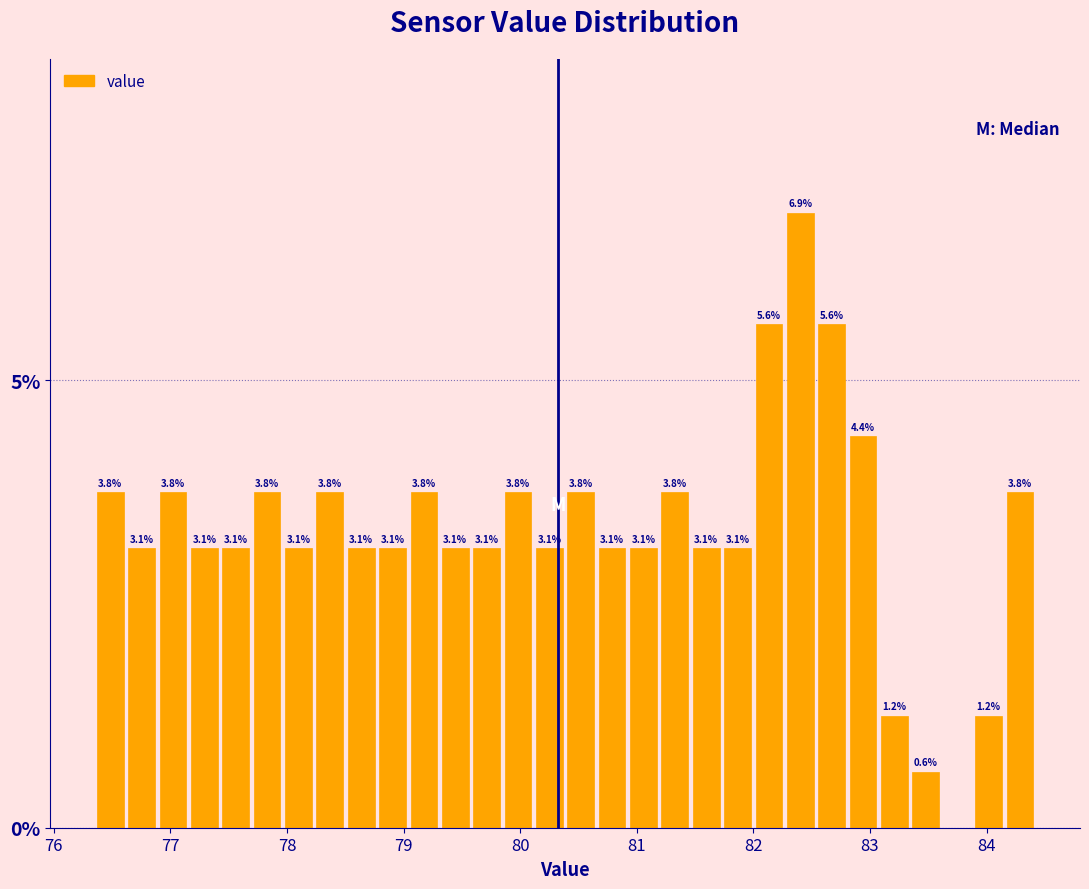

Read against the x-axis, roughly where is the centre of the tallest bar?

82.4